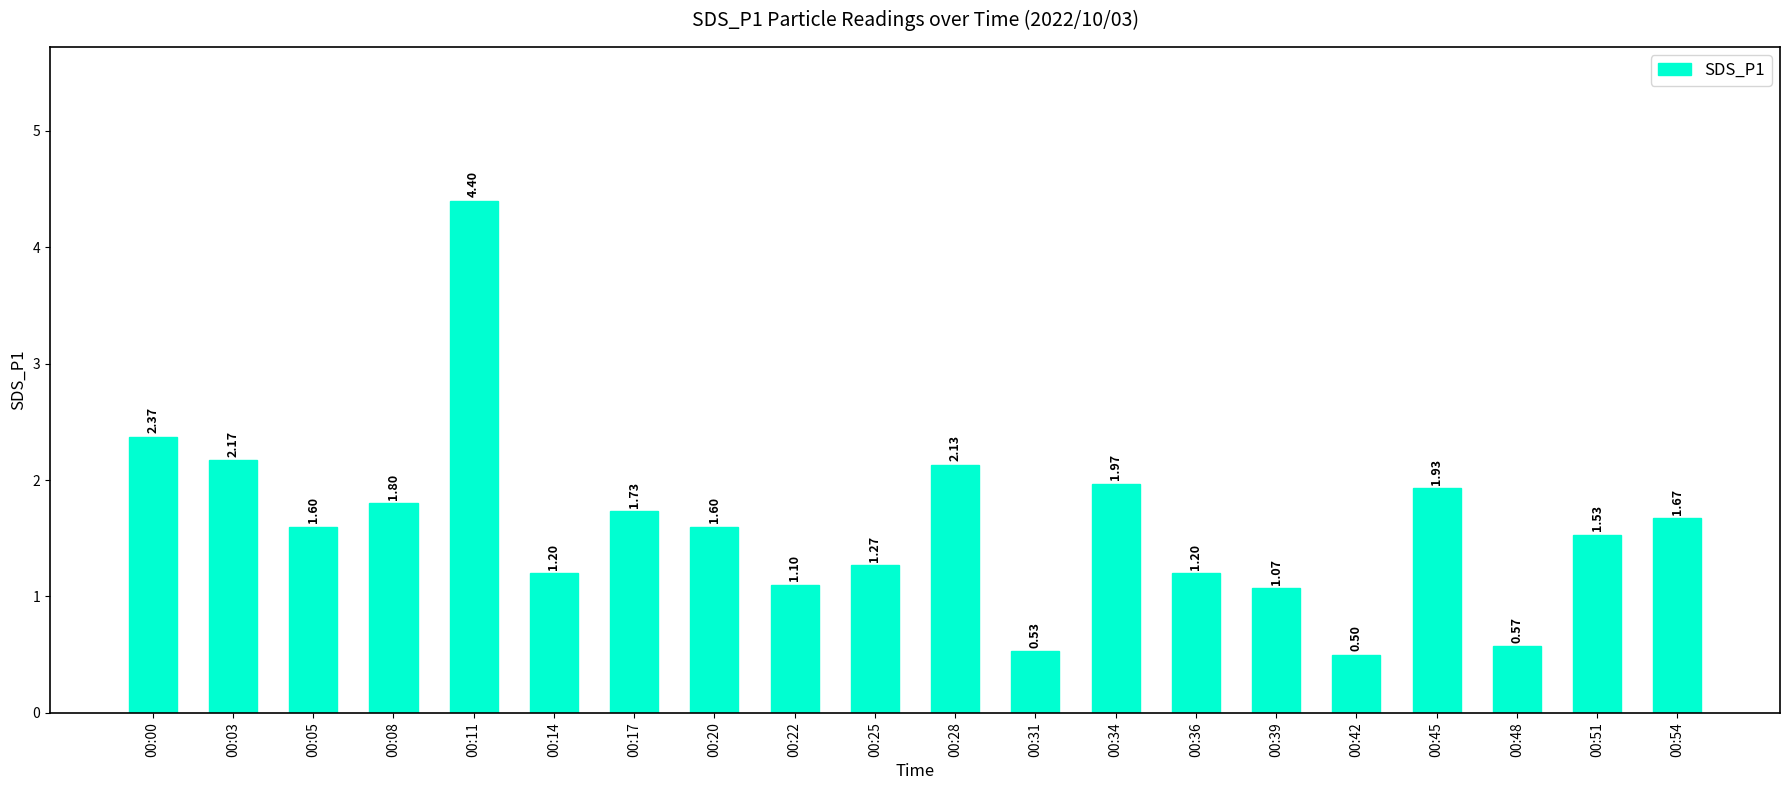

Which category has the highest value across all series?

00:11